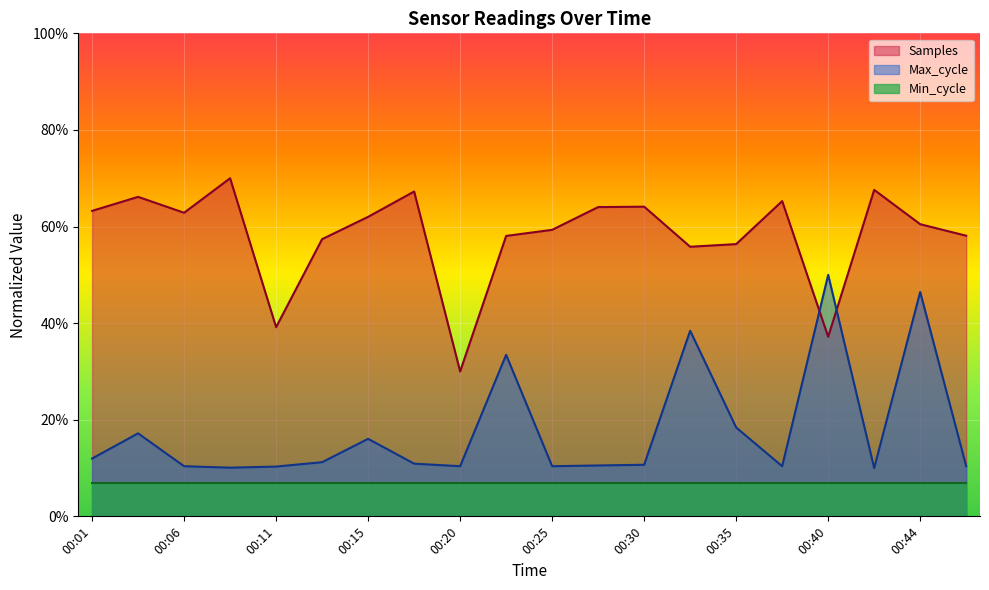

Where is the first local minimum for Max_cycle?

00:08